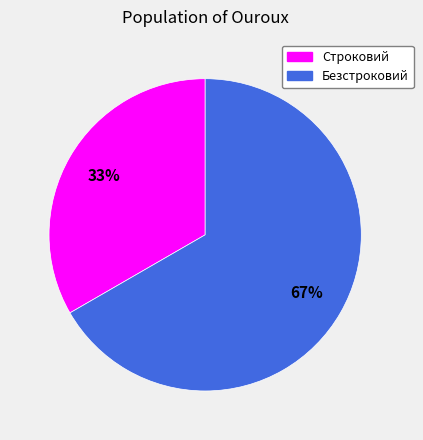

Which slice is the smallest?

Строковий